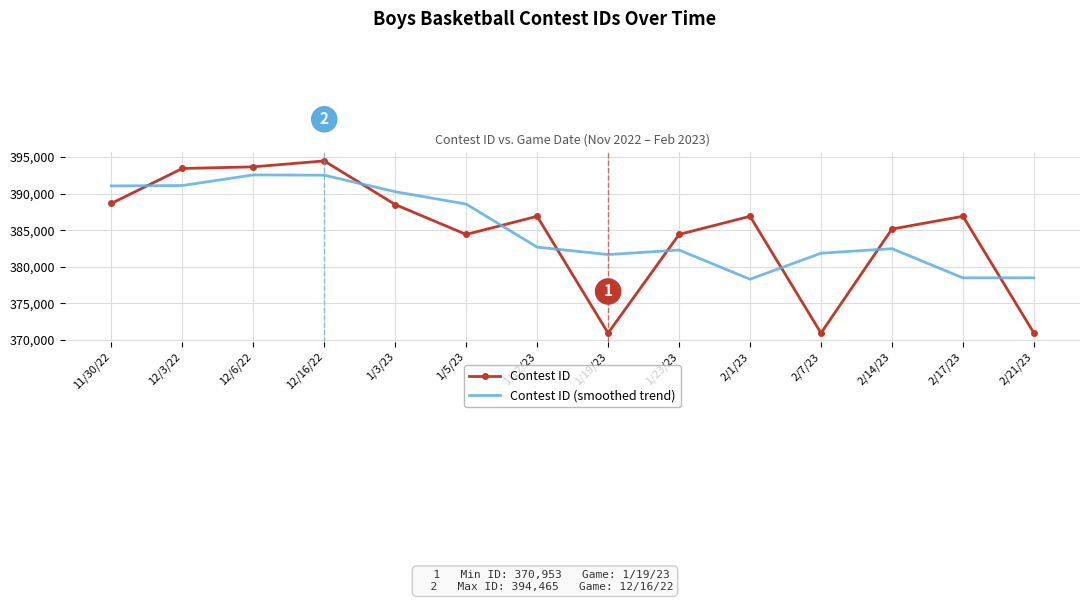

Which series changed the most between 1/5/23 and 2/14/23?

Contest ID (smoothed trend)